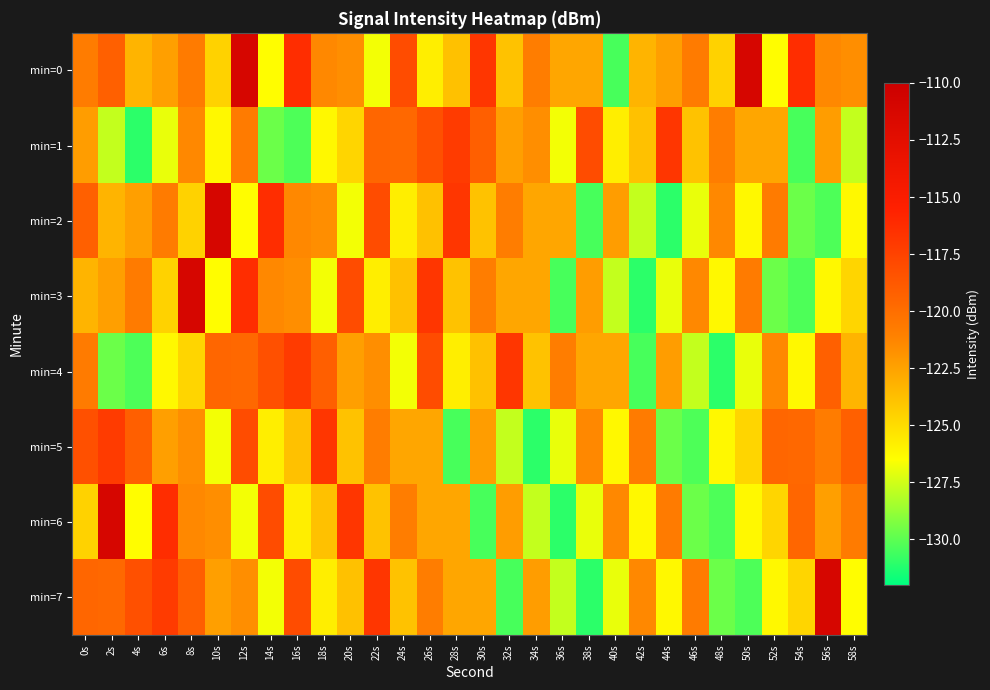

How many distinct data groups are displayed?

8